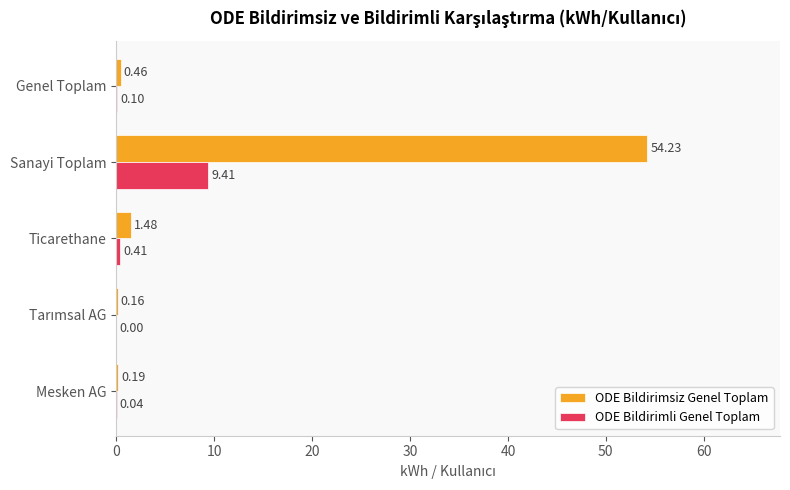

At which label does ODE Bildirimli Genel Toplam reach its peak?

Sanayi Toplam